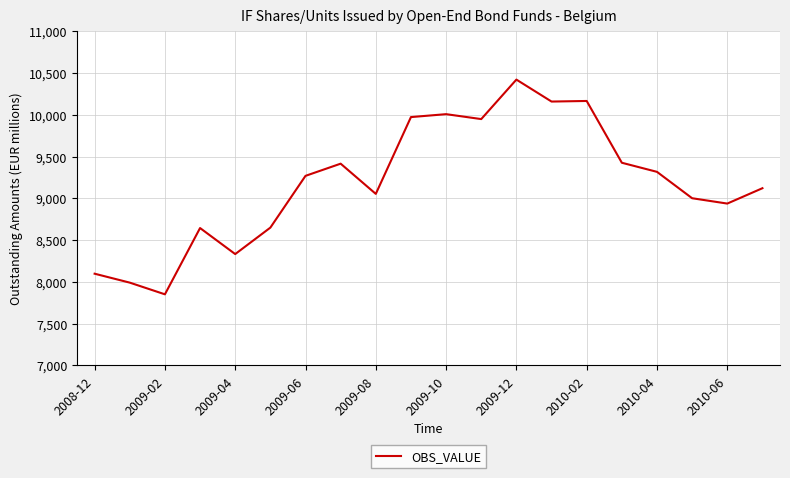

What is the difference between the maximum and minimum values?

2572